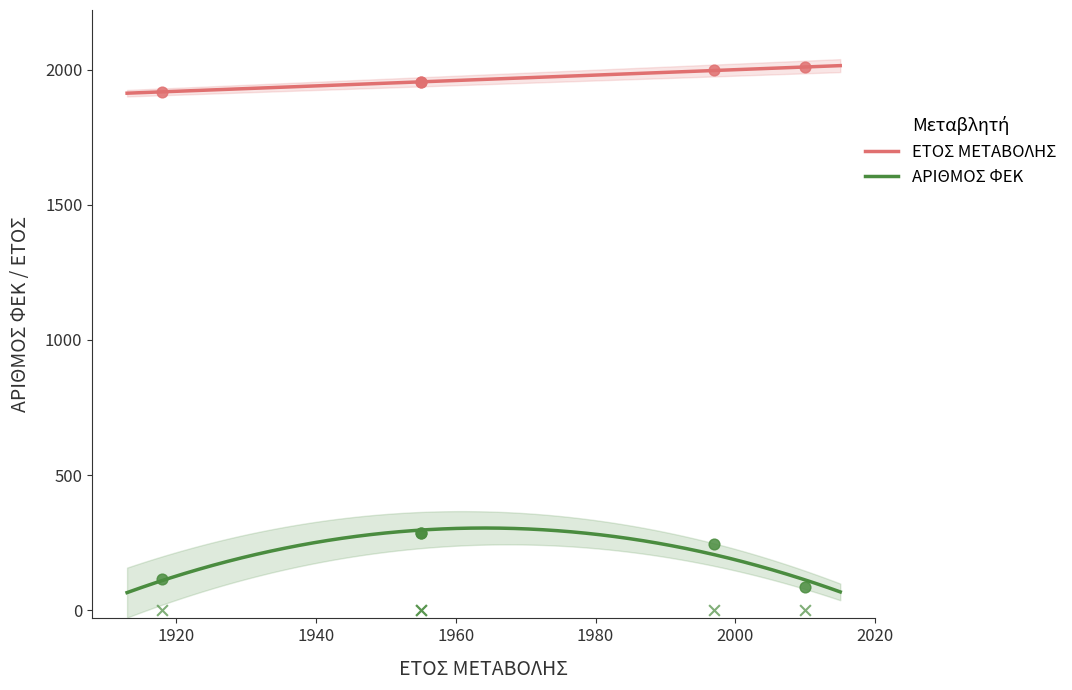

At which category is the sum across all series the highest?

10/10/1955